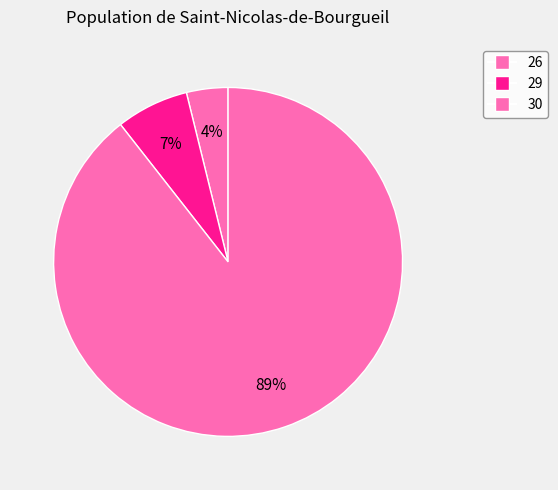

How many segments does this pie chart have?

3